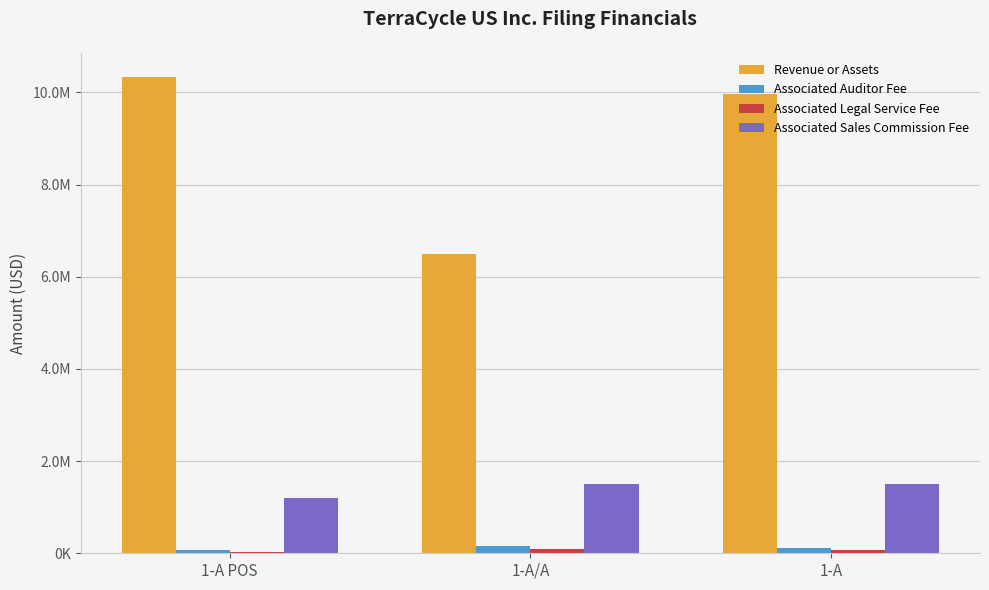

At which category does the chart reach its peak across all series?

1-A POS